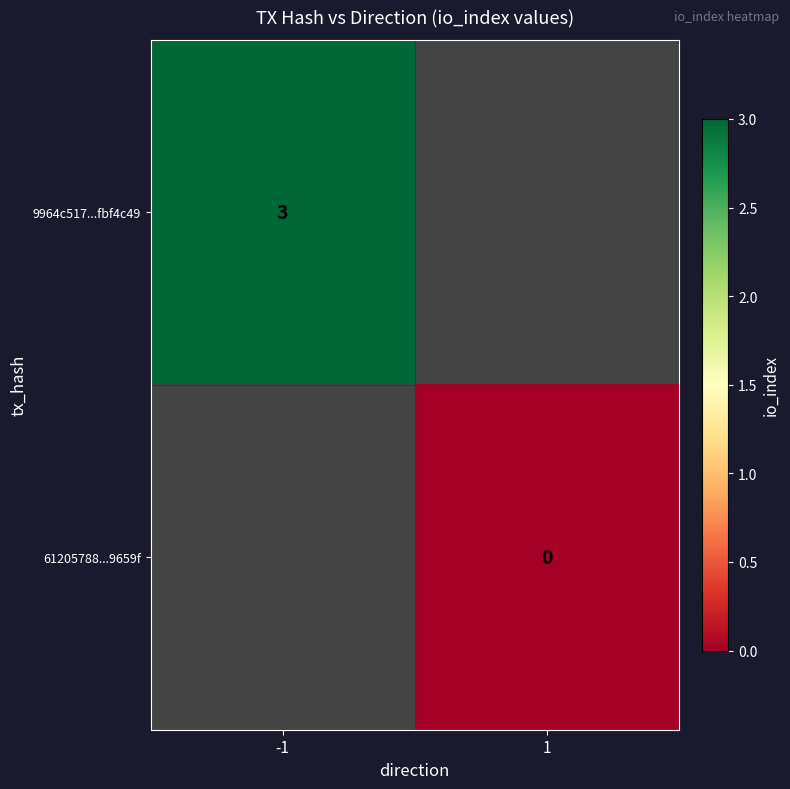

At how many categories does at least one series exceed 2?

1